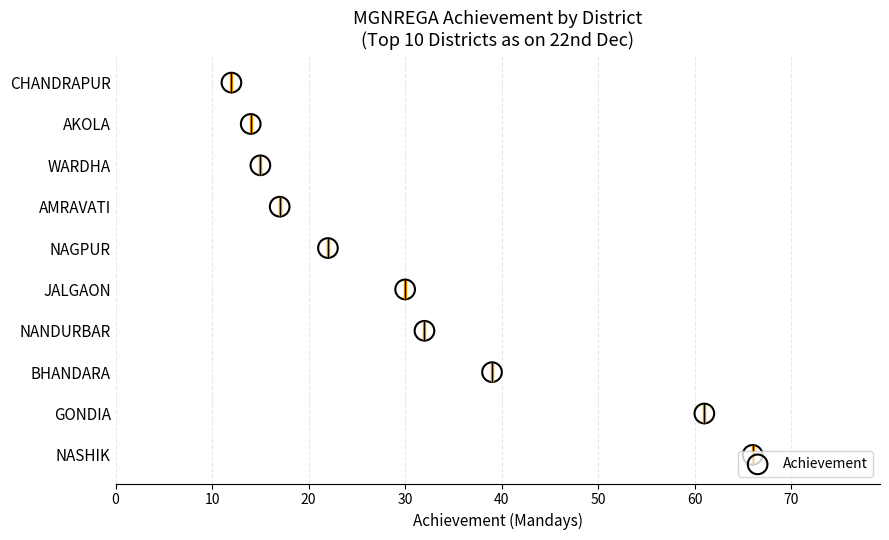

Which has a higher value, 70 or 10?

70